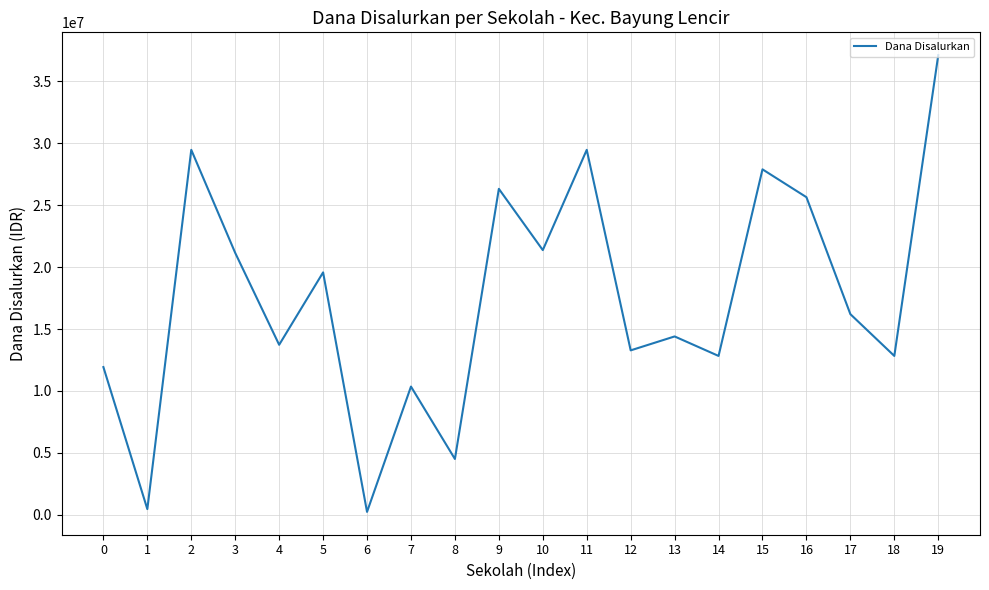

How many categories are shown in the chart?

20